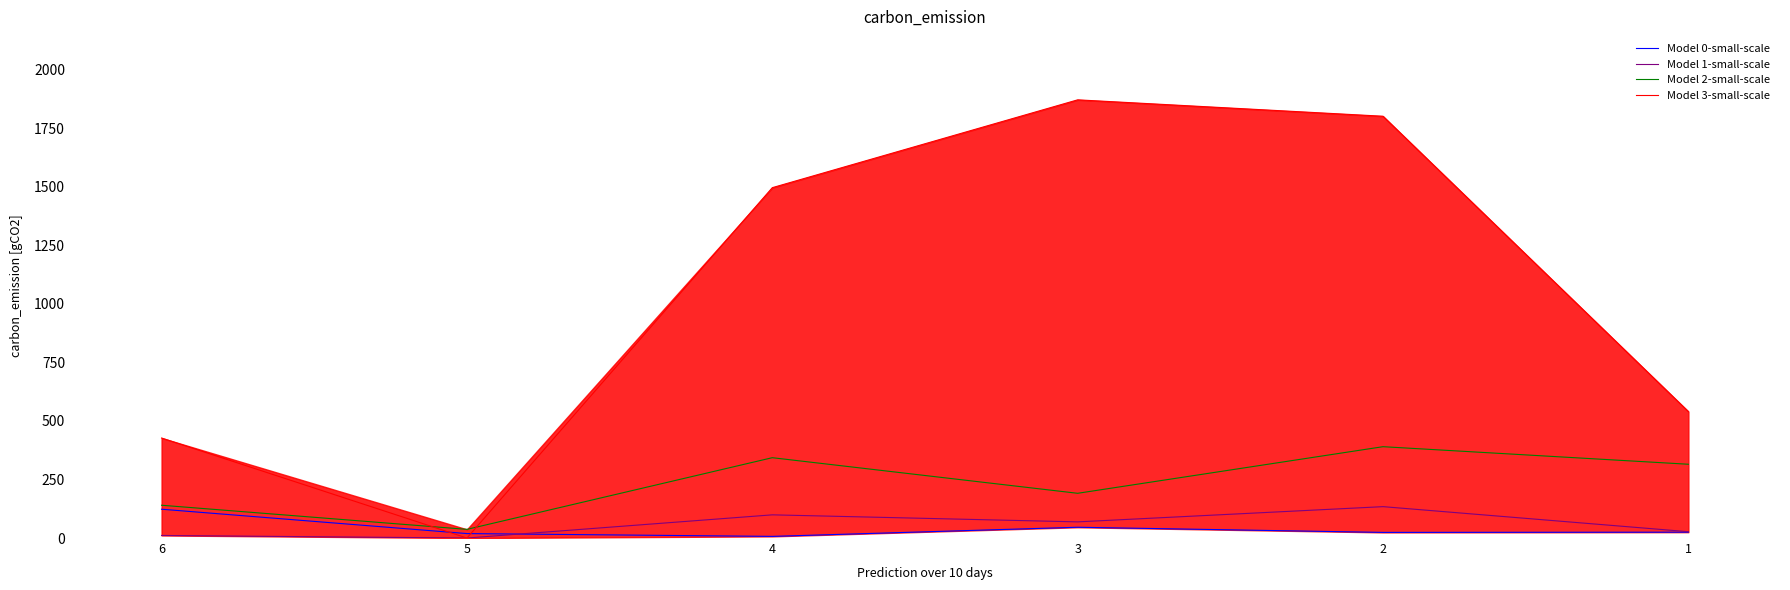

What is the greatest value displayed?

1871